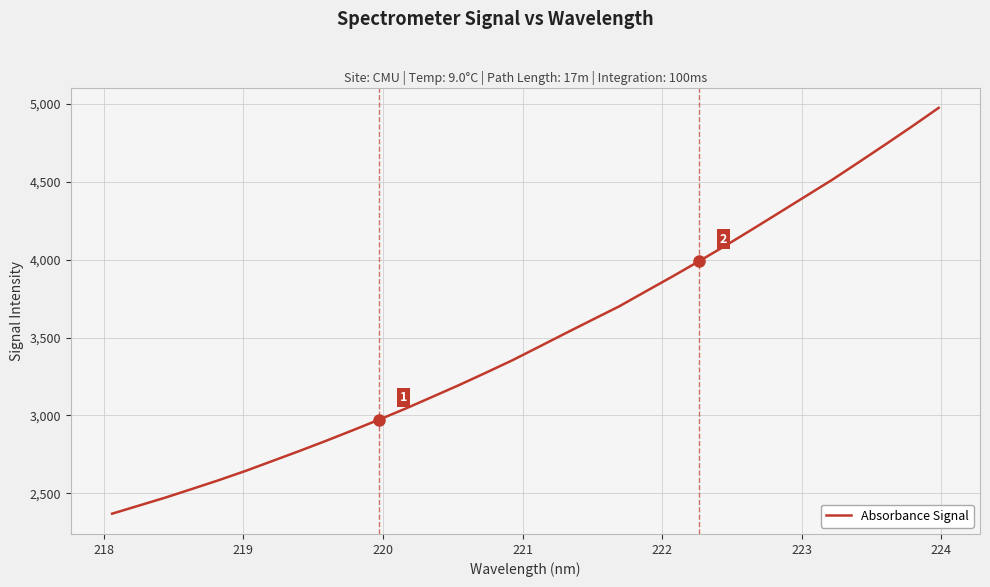

What is the minimum value shown in the chart?

2369.4